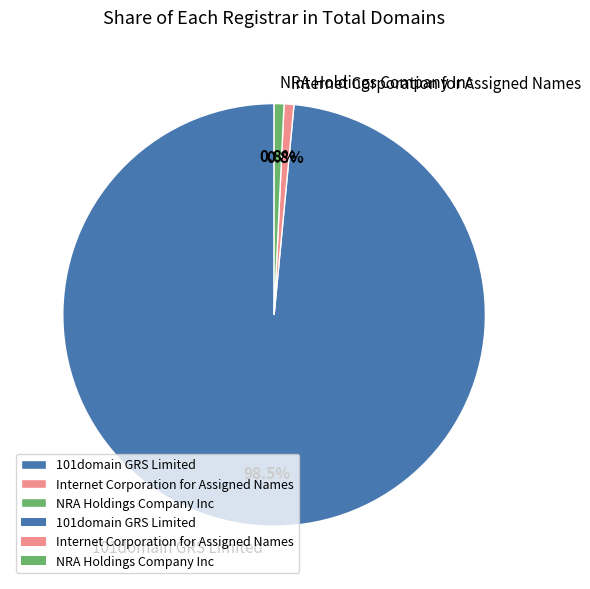

Does Internet Corporation for Assigned Names represent more than half of the total?

No